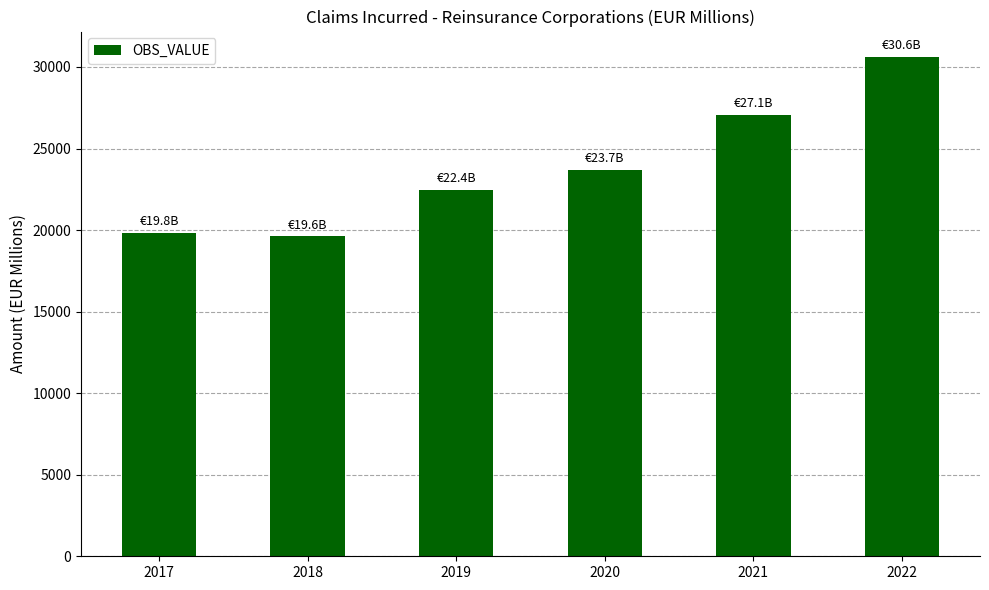

What is the value of the 3rd bar from the left?

22443.0